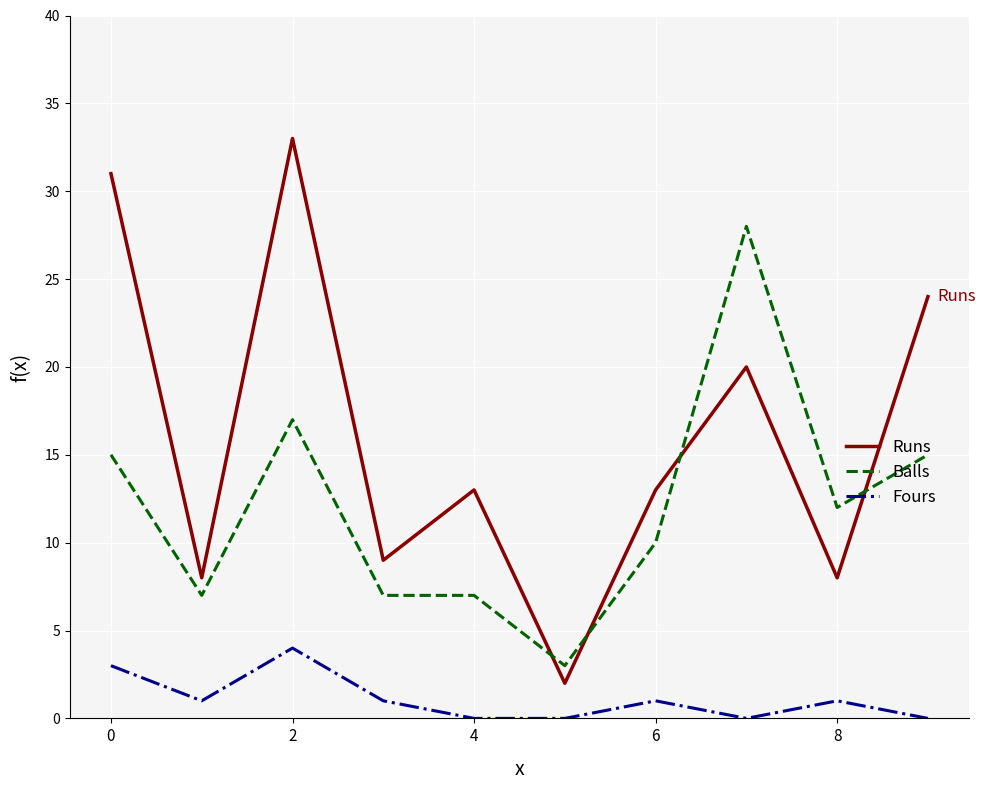

Which series has the largest range (max minus min)?

Runs